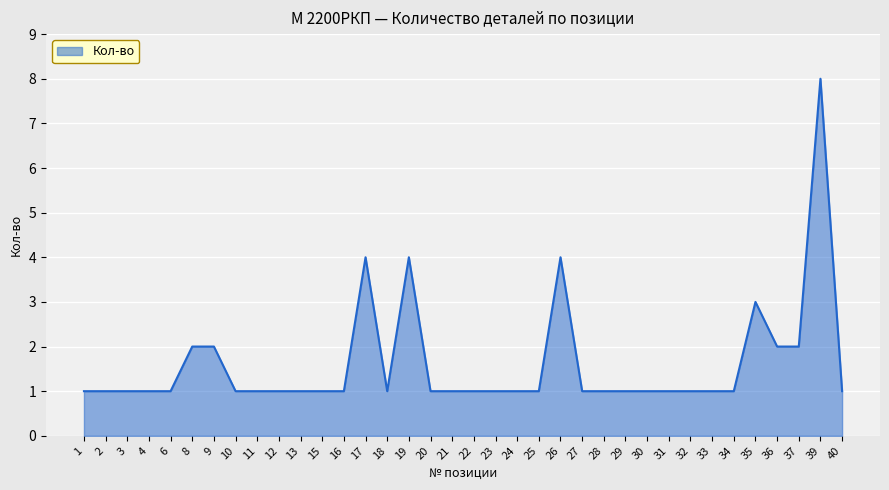

True or false: the data shows 0 at 23.

False